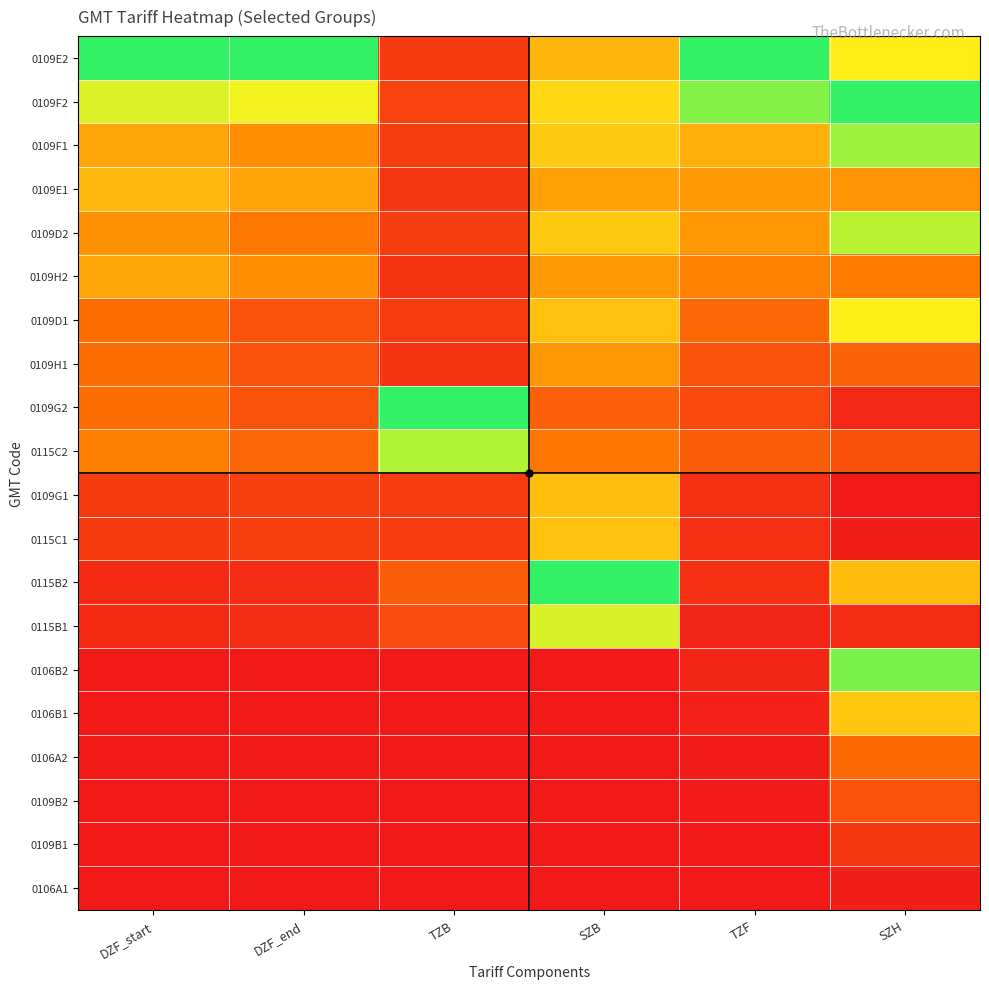

Reading right to left, what are all the values shown in this chart?

0109E2: SZH=0.7	TZF=1.0	SZB=0.5	TZB=0.1	DZF_end=1.0	DZF_start=1.0
0109F2: SZH=1.0	TZF=0.9	SZB=0.6	TZB=0.1	DZF_end=0.7	DZF_start=0.7
0109F1: SZH=0.8	TZF=0.5	SZB=0.6	TZB=0.1	DZF_end=0.4	DZF_start=0.4
0109E1: SZH=0.4	TZF=0.4	SZB=0.4	TZB=0.1	DZF_end=0.4	DZF_start=0.5
0109D2: SZH=0.8	TZF=0.4	SZB=0.5	TZB=0.1	DZF_end=0.3	DZF_start=0.4
0109H2: SZH=0.3	TZF=0.3	SZB=0.4	TZB=0.1	DZF_end=0.4	DZF_start=0.4
0109D1: SZH=0.7	TZF=0.3	SZB=0.5	TZB=0.1	DZF_end=0.2	DZF_start=0.3
0109H1: SZH=0.2	TZF=0.2	SZB=0.4	TZB=0.1	DZF_end=0.2	DZF_start=0.3
0109G2: SZH=0.0	TZF=0.2	SZB=0.2	TZB=1.0	DZF_end=0.2	DZF_start=0.3
0115C2: SZH=0.2	TZF=0.2	SZB=0.3	TZB=0.8	DZF_end=0.2	DZF_start=0.3
0109G1: SZH=0.0	TZF=0.1	SZB=0.5	TZB=0.1	DZF_end=0.1	DZF_start=0.1
0115C1: SZH=0.0	TZF=0.1	SZB=0.5	TZB=0.1	DZF_end=0.1	DZF_start=0.1
0115B2: SZH=0.5	TZF=0.1	SZB=1.0	TZB=0.2	DZF_end=0.1	DZF_start=0.1
0115B1: SZH=0.1	TZF=0.0	SZB=0.7	TZB=0.2	DZF_end=0.1	DZF_start=0.1
0106B2: SZH=0.9	TZF=0.0	SZB=0.0	TZB=0.0	DZF_end=0.0	DZF_start=0.0
0106B1: SZH=0.5	TZF=0.0	SZB=0.0	TZB=0.0	DZF_end=0.0	DZF_start=0.0
0106A2: SZH=0.3	TZF=0.0	SZB=0.0	TZB=0.0	DZF_end=0.0	DZF_start=0.0
0109B2: SZH=0.2	TZF=0.0	SZB=0.0	TZB=0.0	DZF_end=0.0	DZF_start=0.0
0109B1: SZH=0.1	TZF=0.0	SZB=0.0	TZB=0.0	DZF_end=0.0	DZF_start=0.0
0106A1: SZH=0.0	TZF=0.0	SZB=0.0	TZB=0.0	DZF_end=0.0	DZF_start=0.0